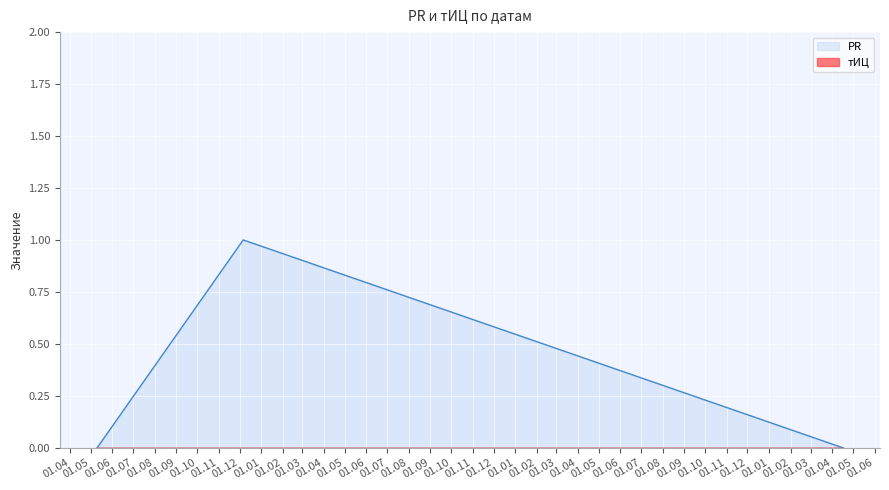

How many data points are above 0?

1